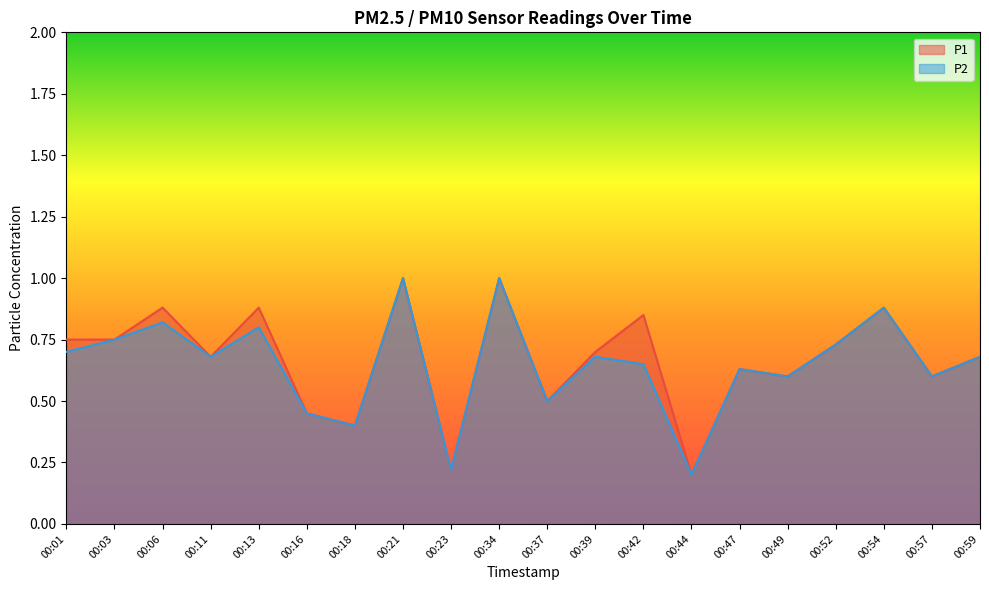

Reading left to right, extract all data points from this chart.

P1: 00:01=0.8	00:03=0.8	00:06=0.9	00:11=0.7	00:13=0.9	00:16=0.5	00:18=0.4	00:21=1.0	00:23=0.2	00:34=1.0	00:37=0.5	00:39=0.7	00:42=0.8	00:44=0.2	00:47=0.6	00:49=0.6	00:52=0.7	00:54=0.9	00:57=0.6	00:59=0.7
P2: 00:01=0.7	00:03=0.8	00:06=0.8	00:11=0.7	00:13=0.8	00:16=0.5	00:18=0.4	00:21=1.0	00:23=0.2	00:34=1.0	00:37=0.5	00:39=0.7	00:42=0.7	00:44=0.2	00:47=0.6	00:49=0.6	00:52=0.7	00:54=0.9	00:57=0.6	00:59=0.7